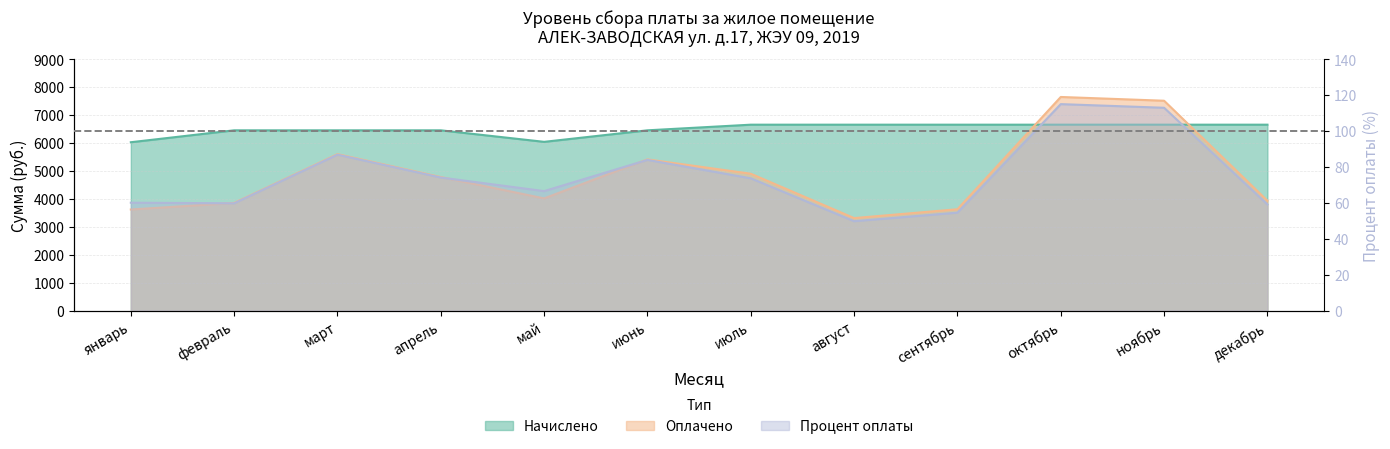

True or false: Процент оплаты has a value of 99.0 at май.

False